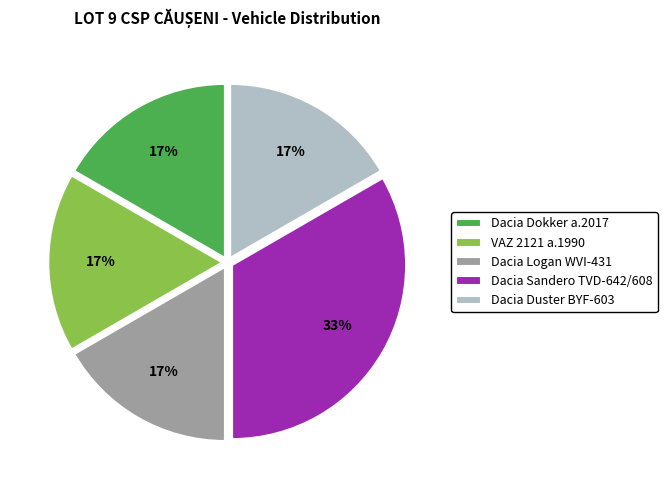

What percentage is the VAZ 2121 a.1990 slice, to the nearest percent?

17%